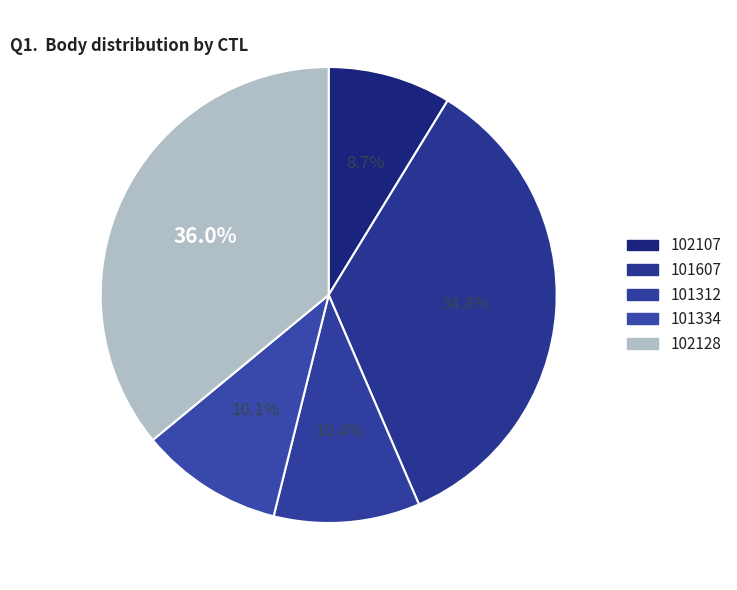

What is the smallest slice in the pie chart?

102107